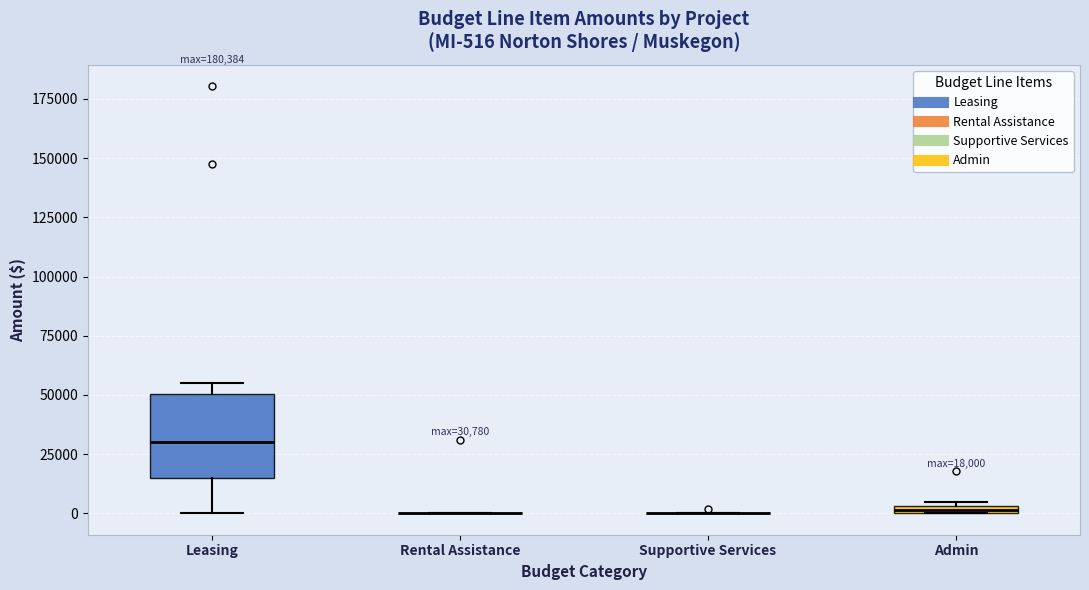

Comparing the boxes themselves (not the whiskers), which one is the tallest?

Leasing